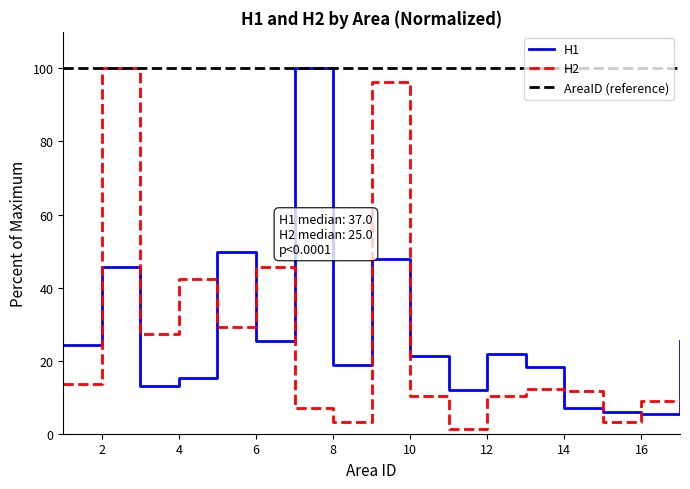

Which series has the largest total across all categories?

AreaID (reference)